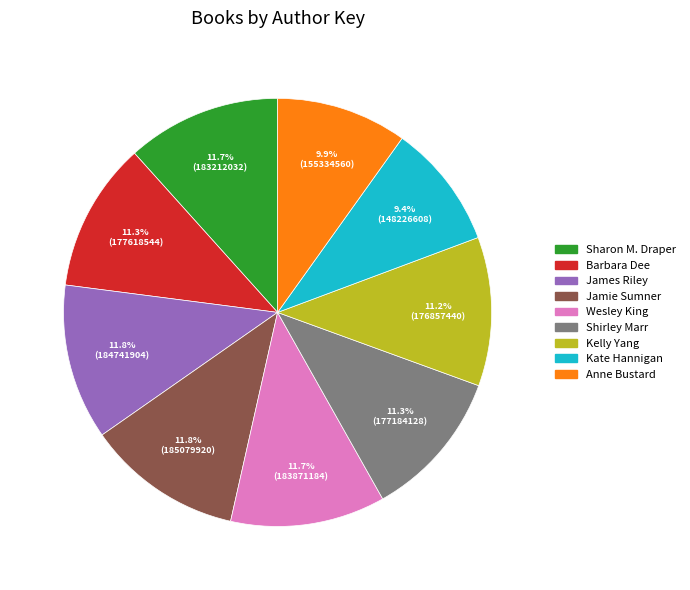

What is the ratio of the value at Kelly Yang to the value at Wesley King?

1.0